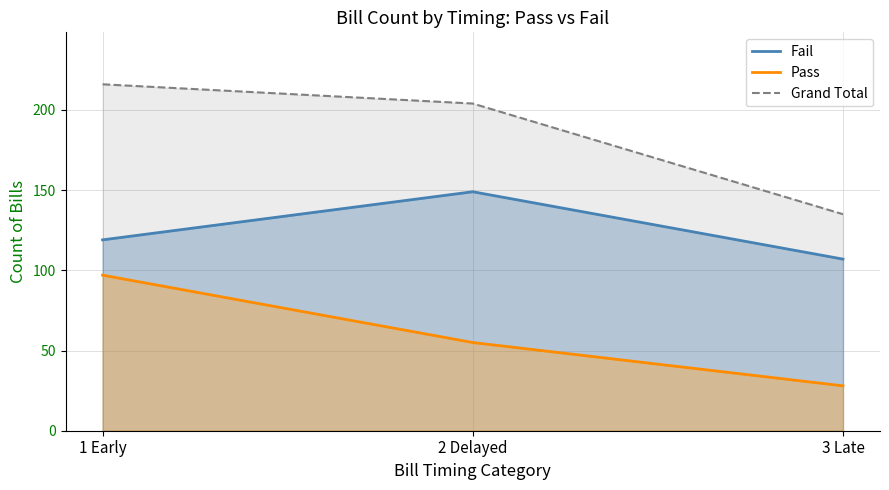

List the series in order of their overall mean, lowest first.

Pass, Fail, Grand Total